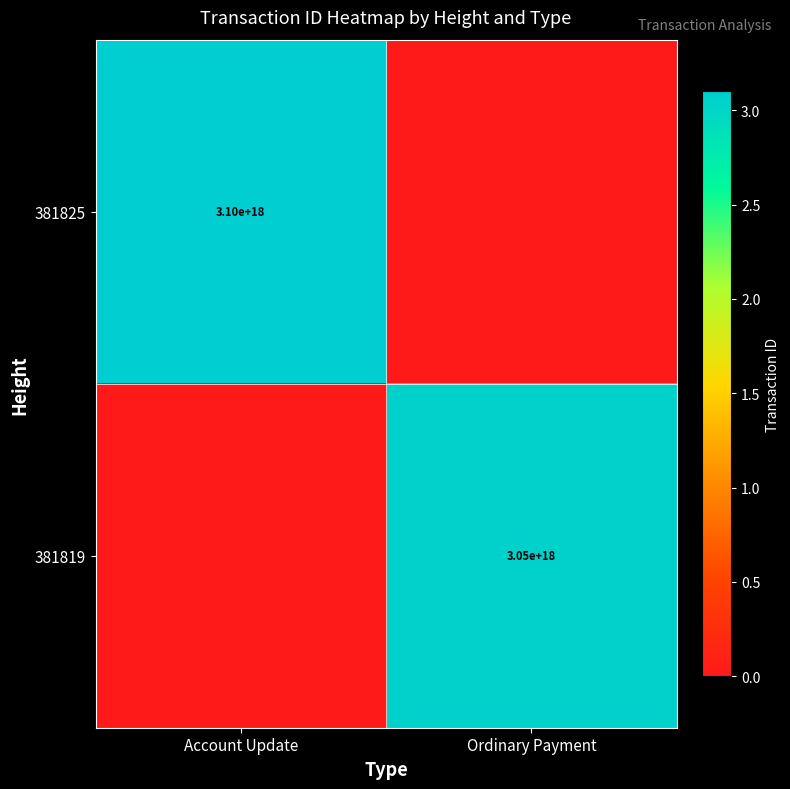

Is the value of 381819 at Ordinary Payment greater than the value of 381825 at Account Update?

No